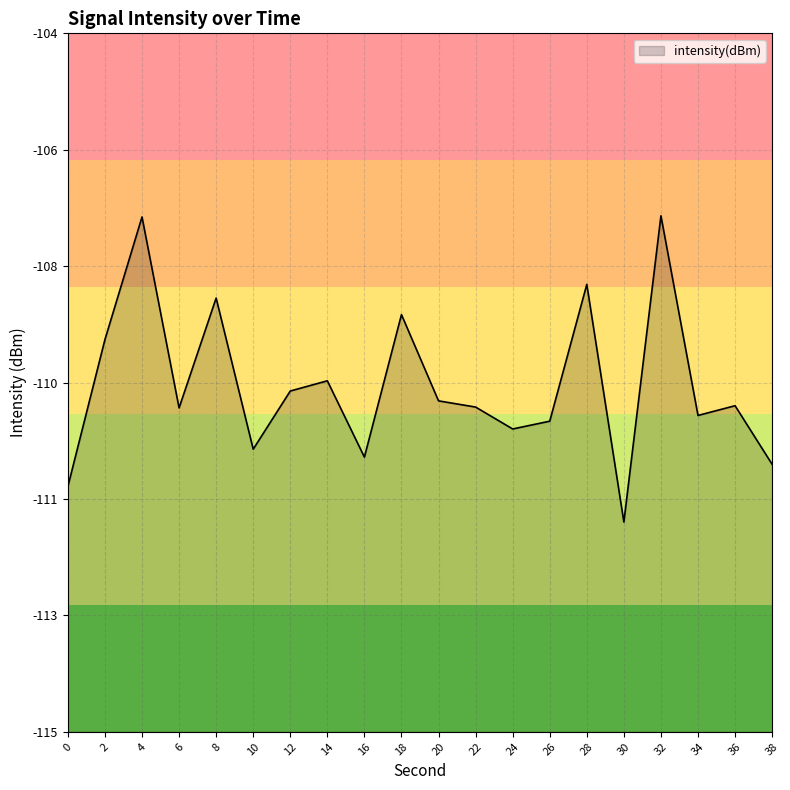

How many categories are shown in the chart?

20